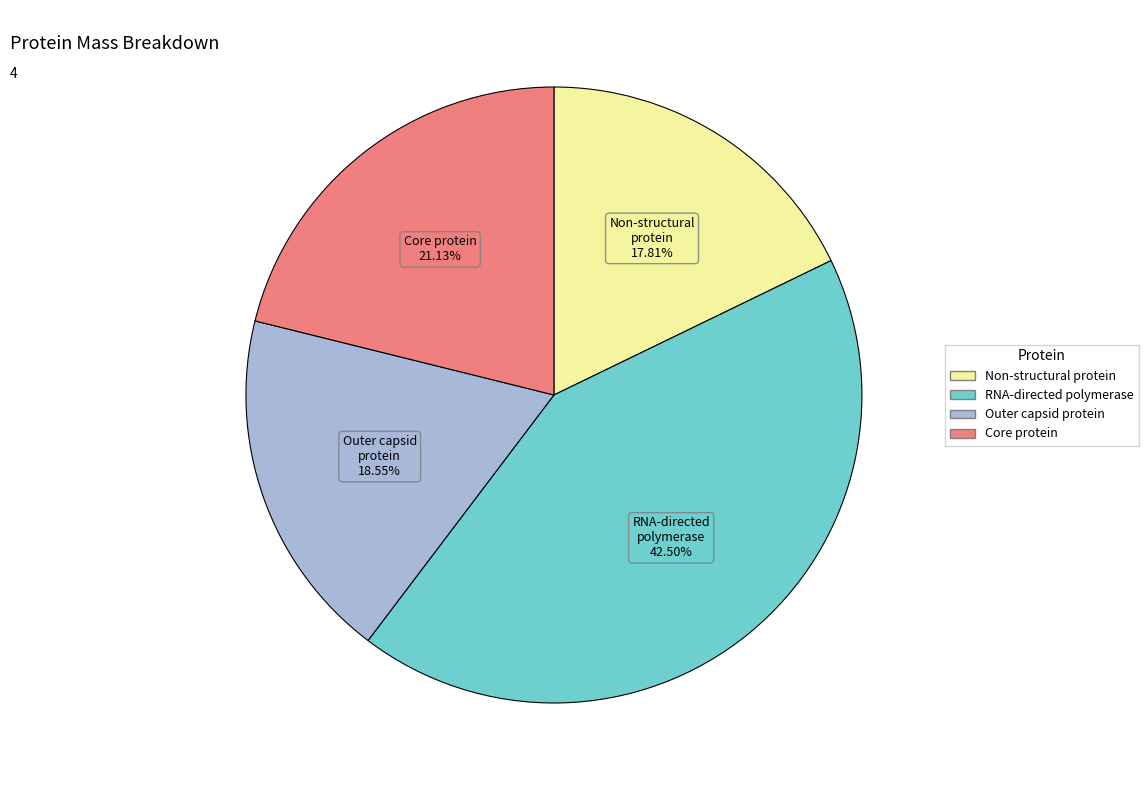

How many segments does this pie chart have?

4